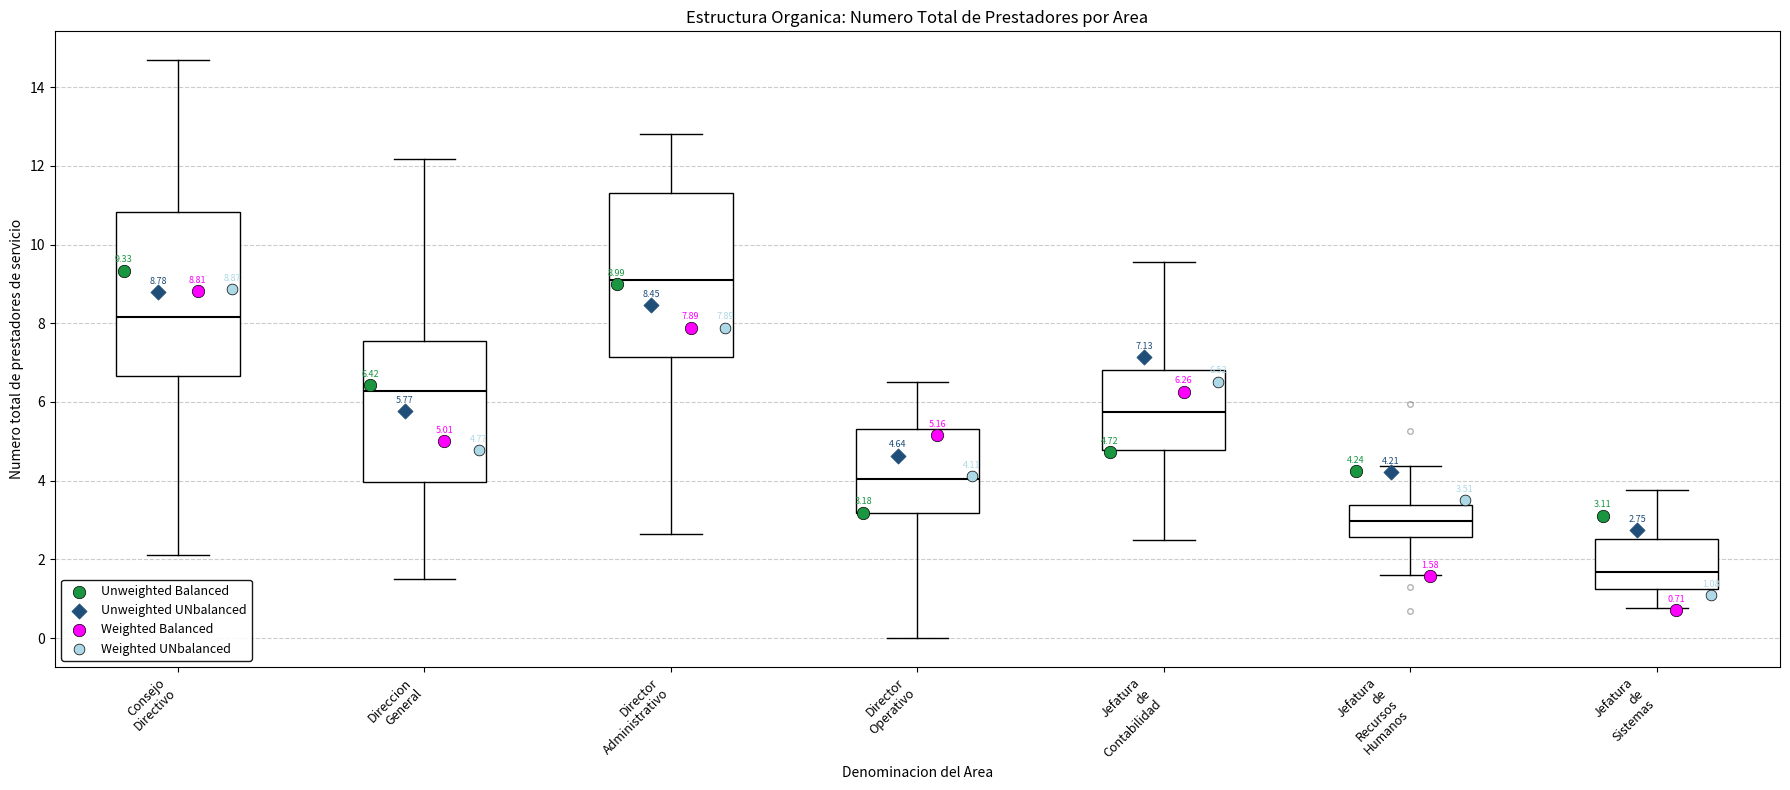

Which box's median line is the highest?

Director Administrativo